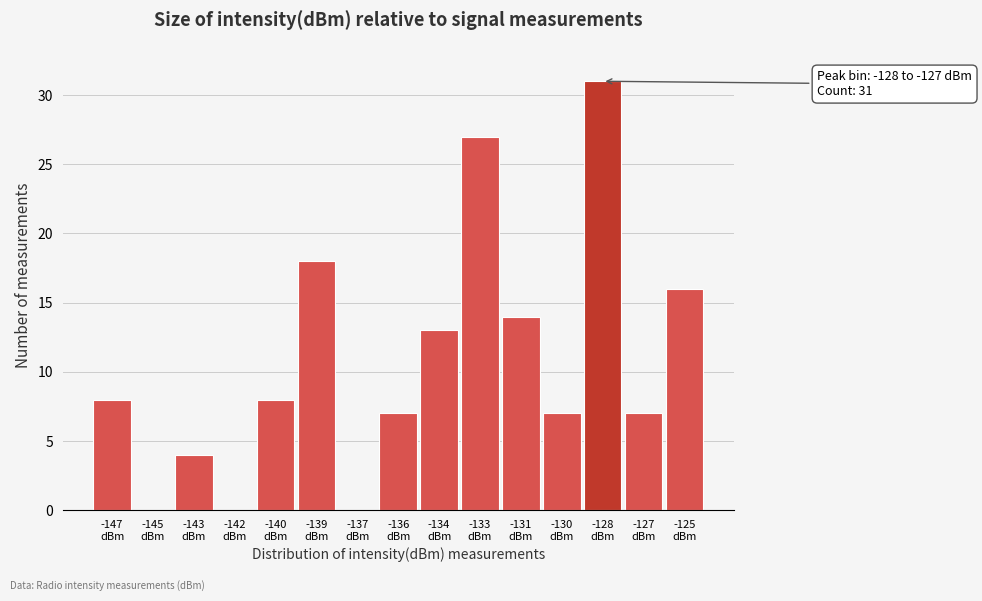

What is the greatest value displayed?

31